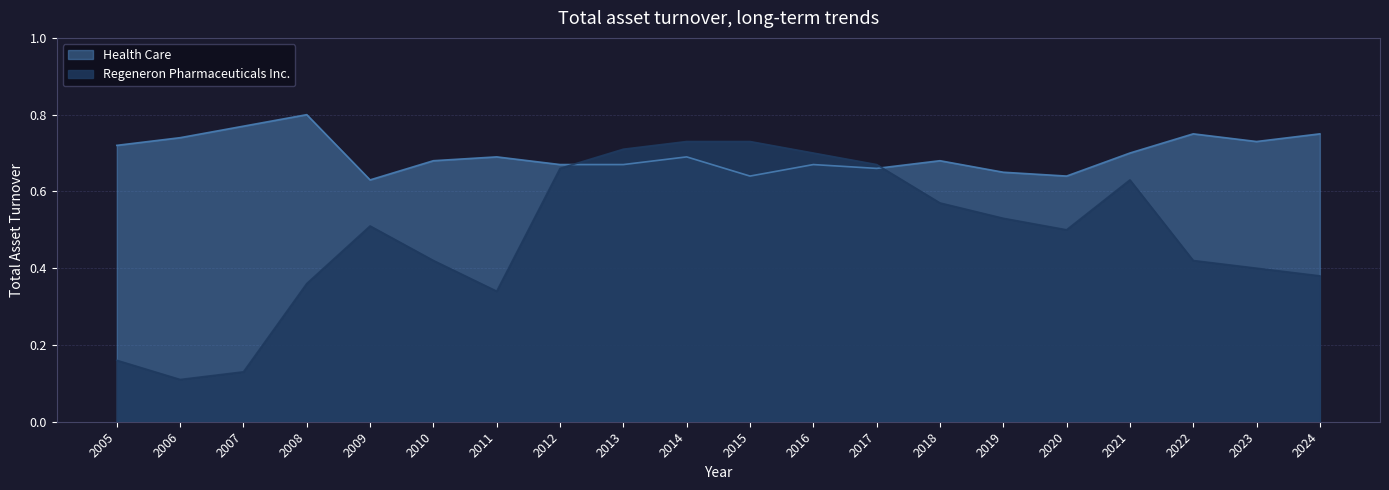

How many series are shown in this chart?

2